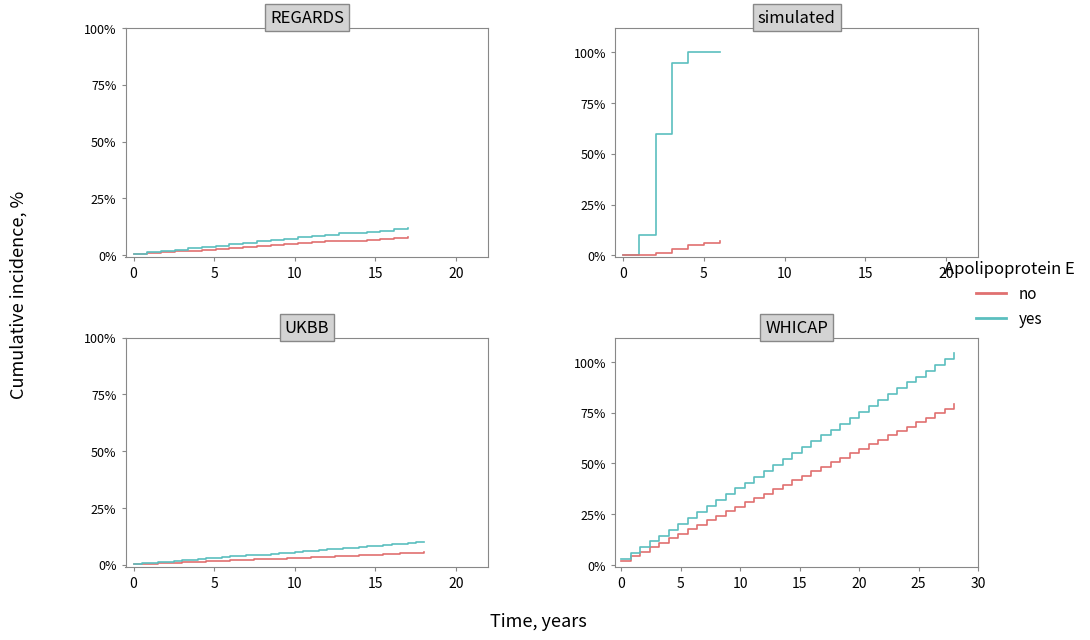

What is the spread (max minus min) of values at 9?

7.0